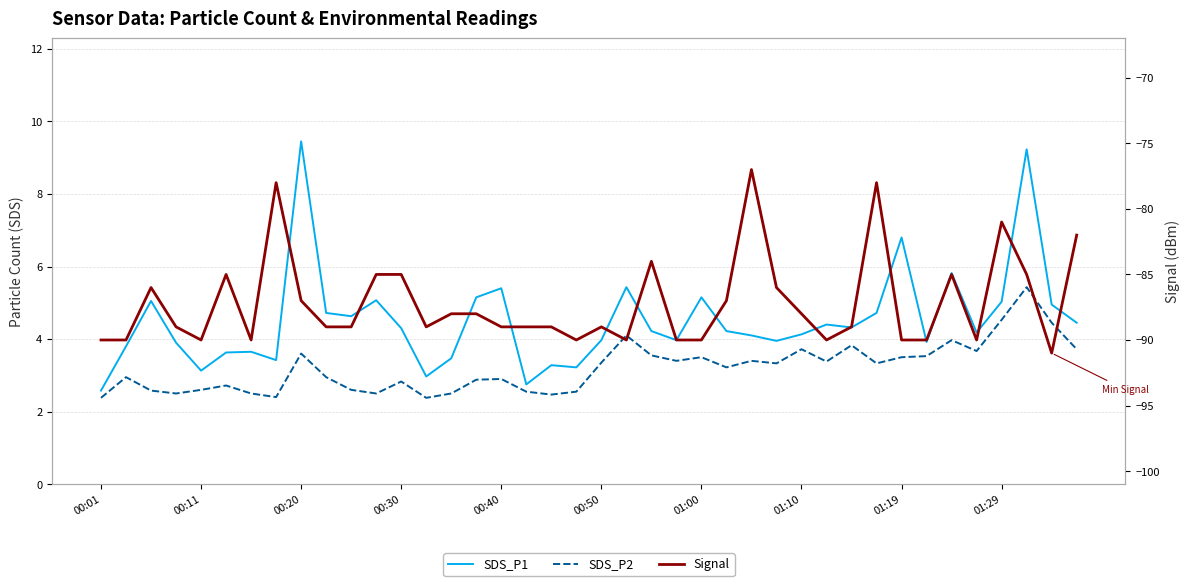

Is it true that SDS_P2 equals 0.9 at 13?

False